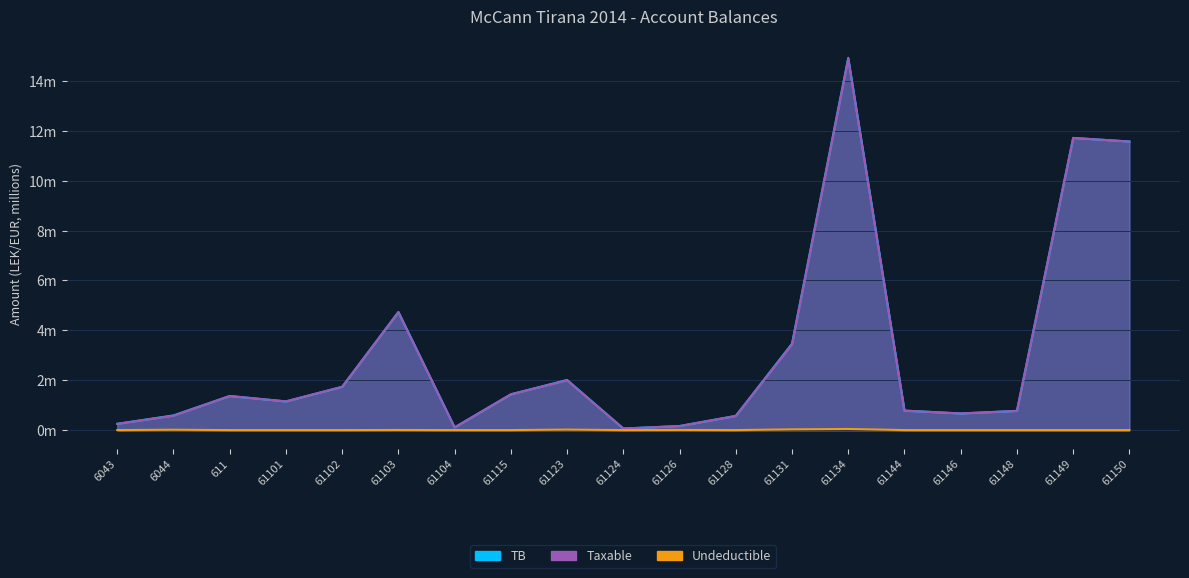

True or false: TB and Undeductible intersect in this chart.

False